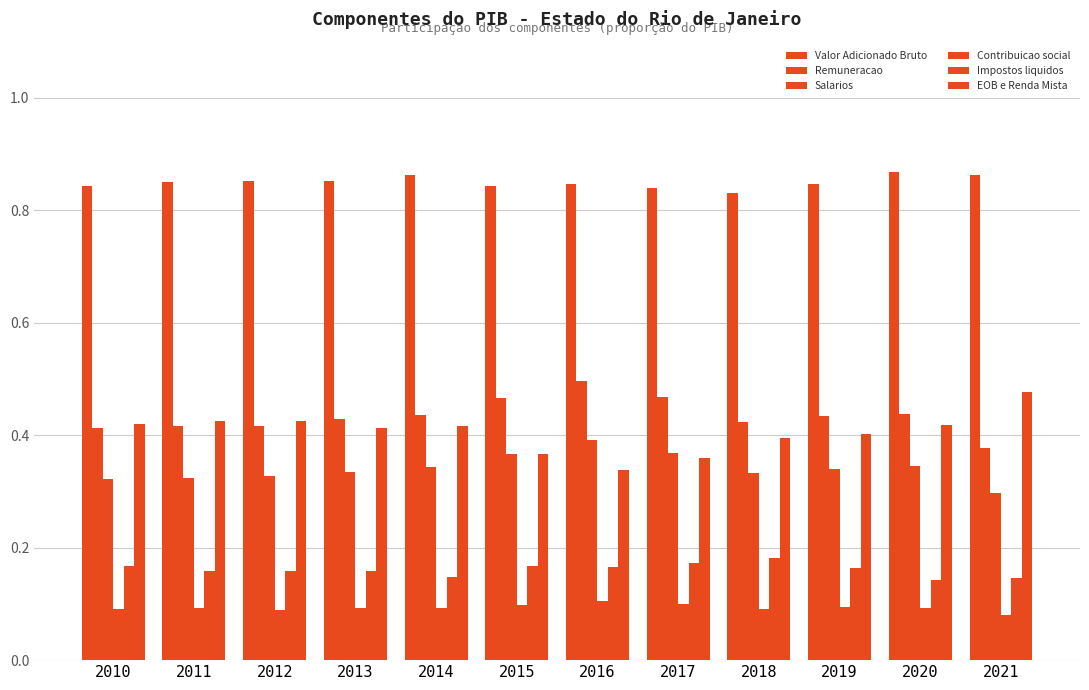

What is the sum of all Remuneracao values?

5.2